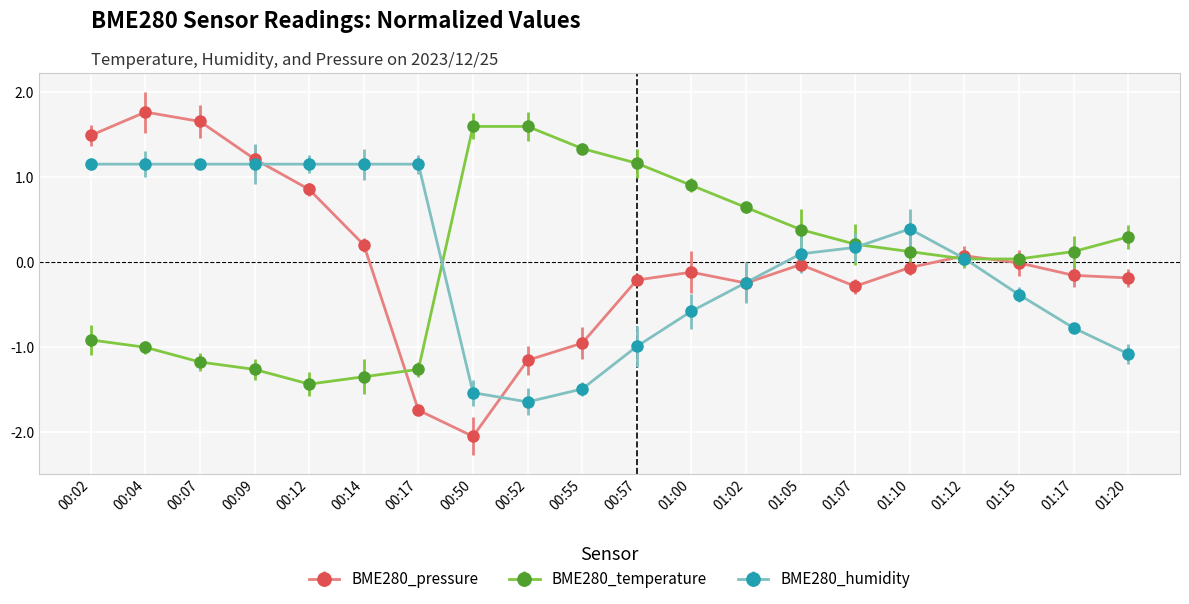

At how many categories does at least one series exceed 0?

20